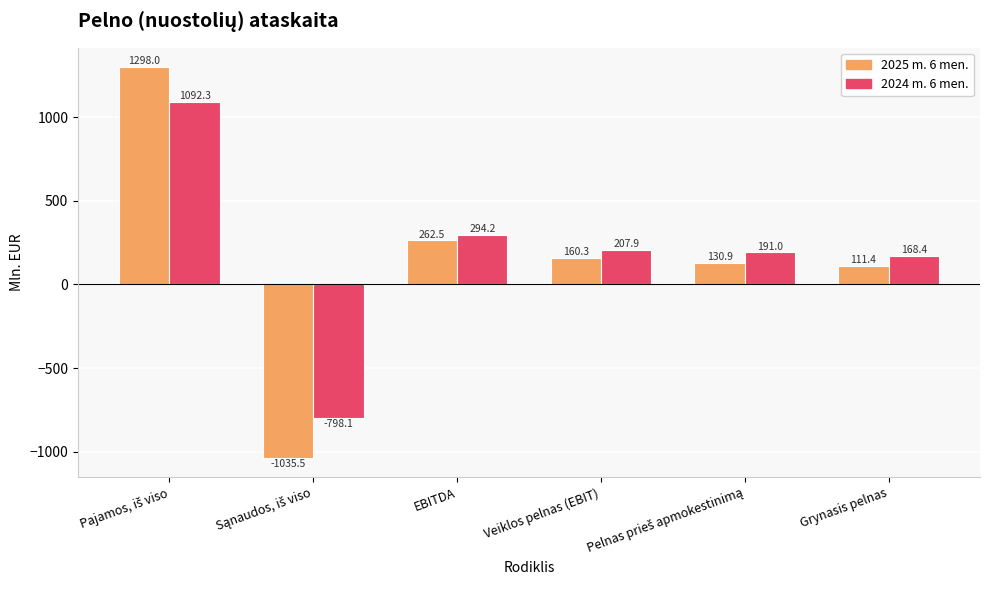

The 2025 m. 6 men. series shows 68.1 at Veiklos pelnas (EBIT). True or false?

False